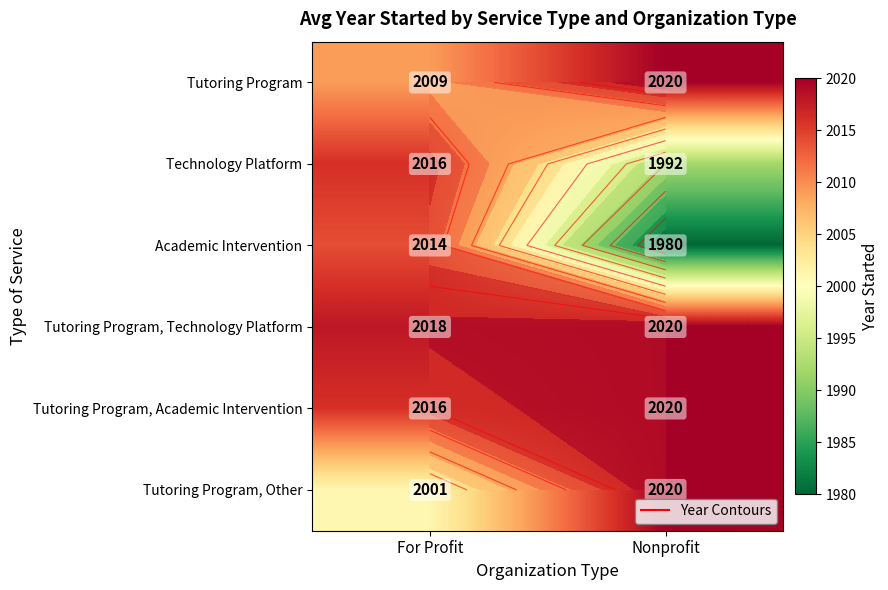

At which category is the sum across all series the highest?

For Profit